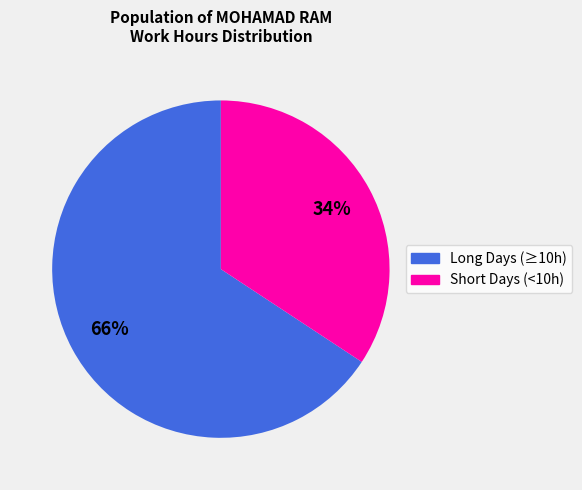

To the nearest percent, what is the average slice percentage?

50%